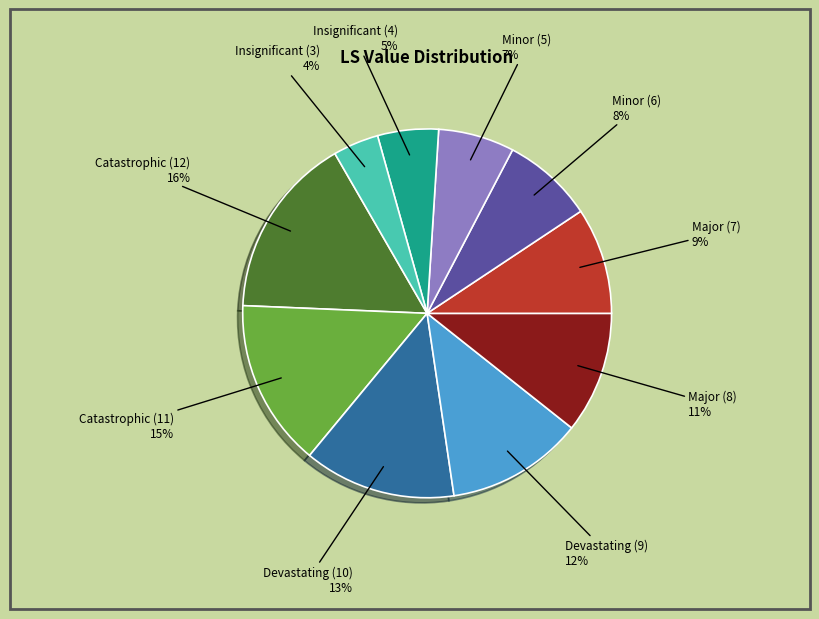

Which slice is the smallest?

Insignificant (3)